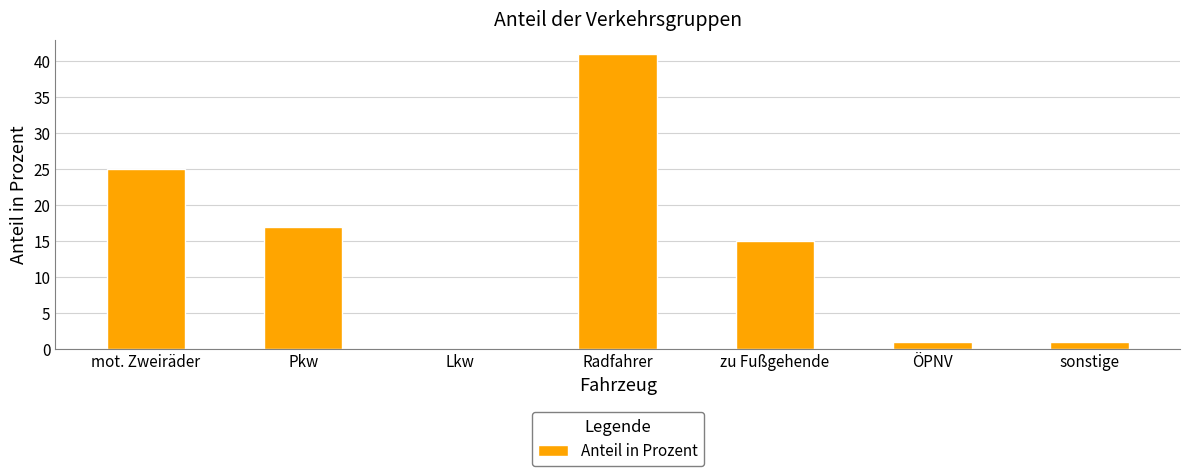

The value at Pkw is 17. True or false?

True